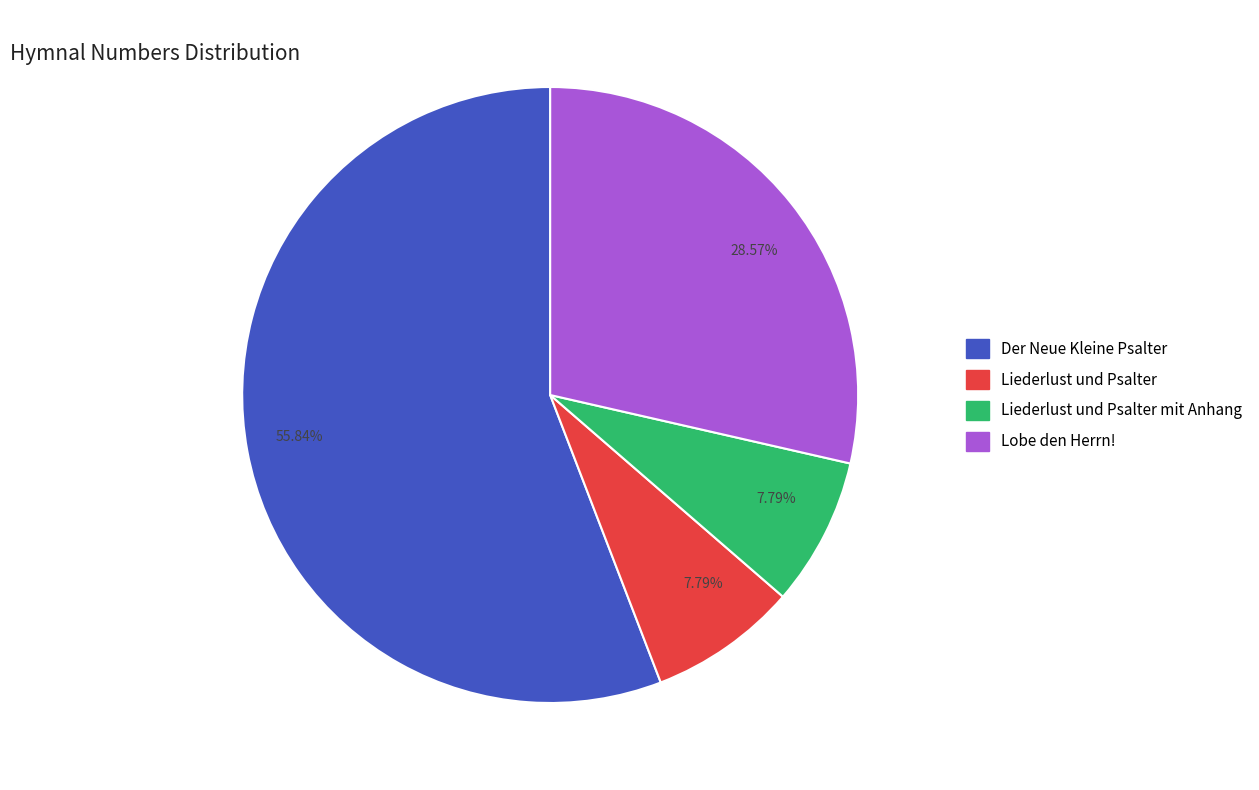

Which slice represents more than half of the pie?

Der Neue Kleine Psalter